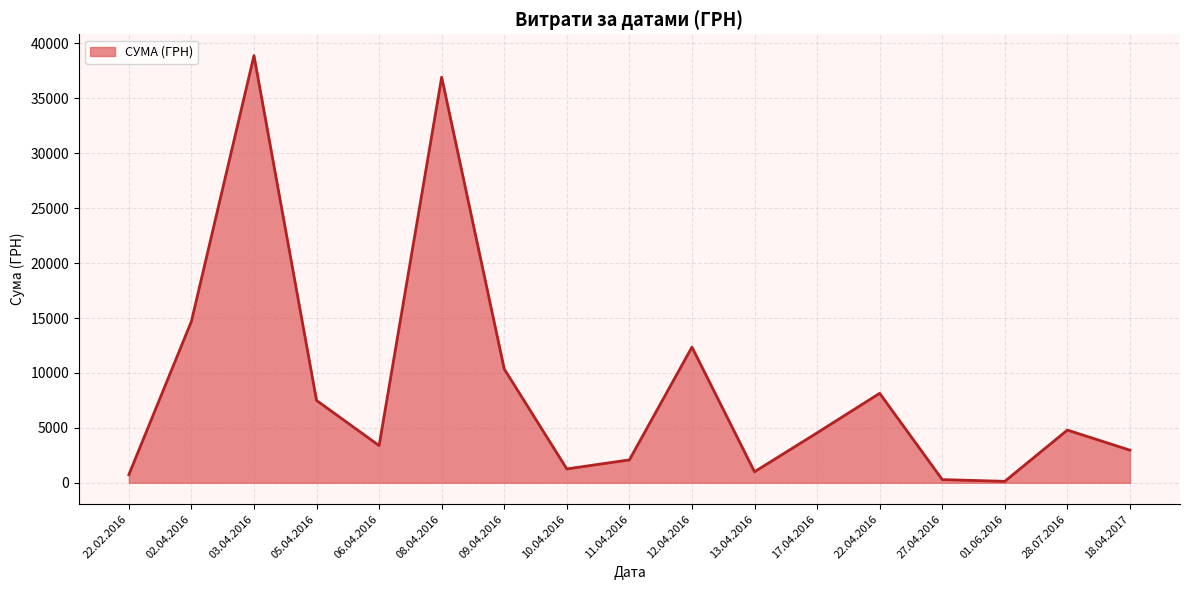

At which category does the data reach its first local peak?

03.04.2016